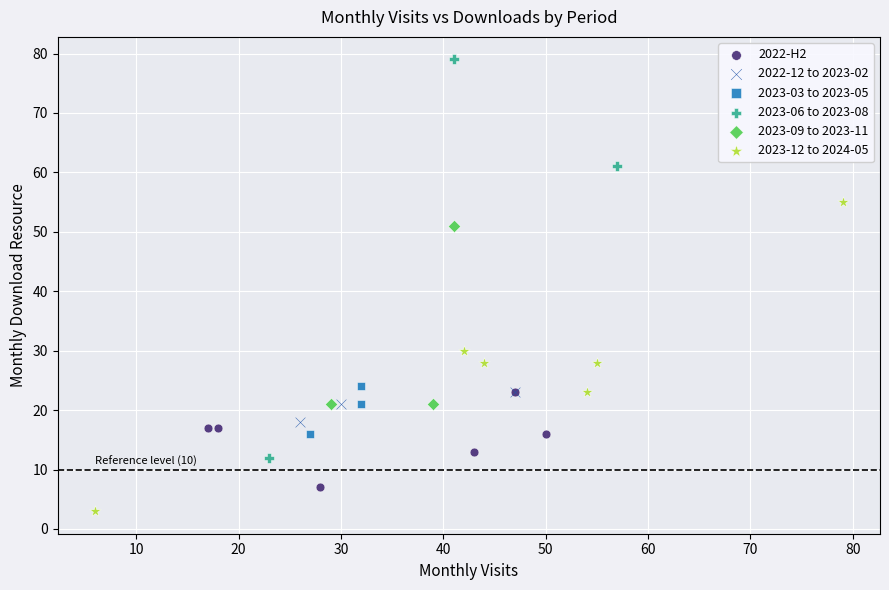

Which series contains the highest Y value?

2023-06 to 2023-08